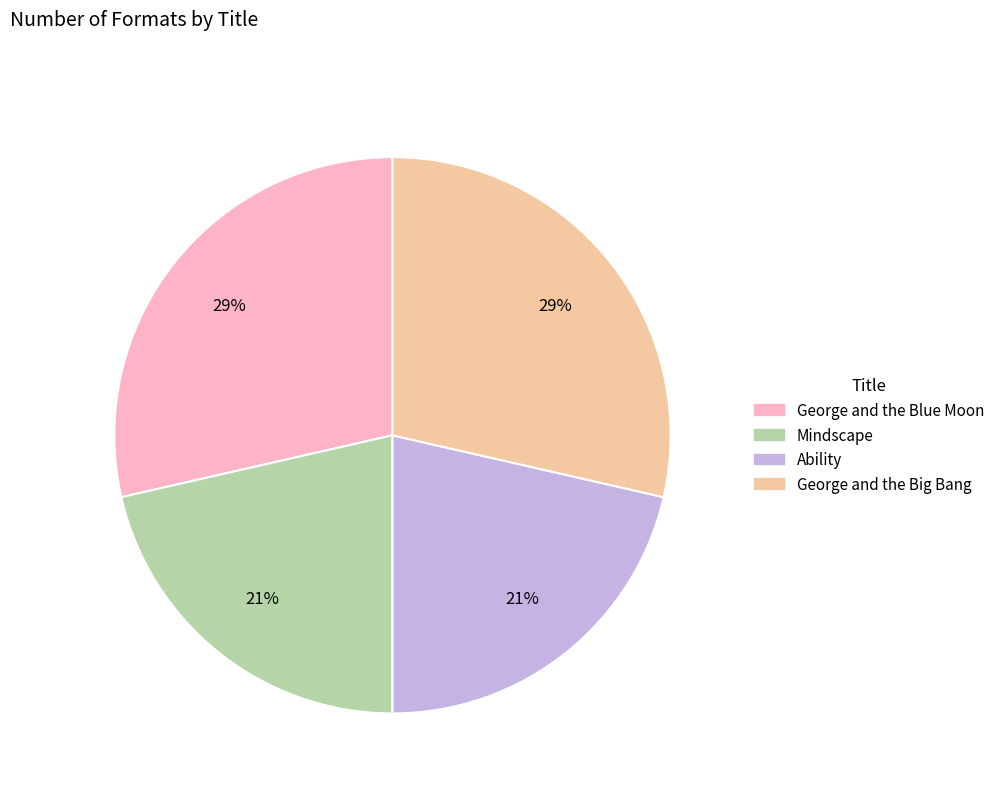

Count the number of slices in the pie.

4